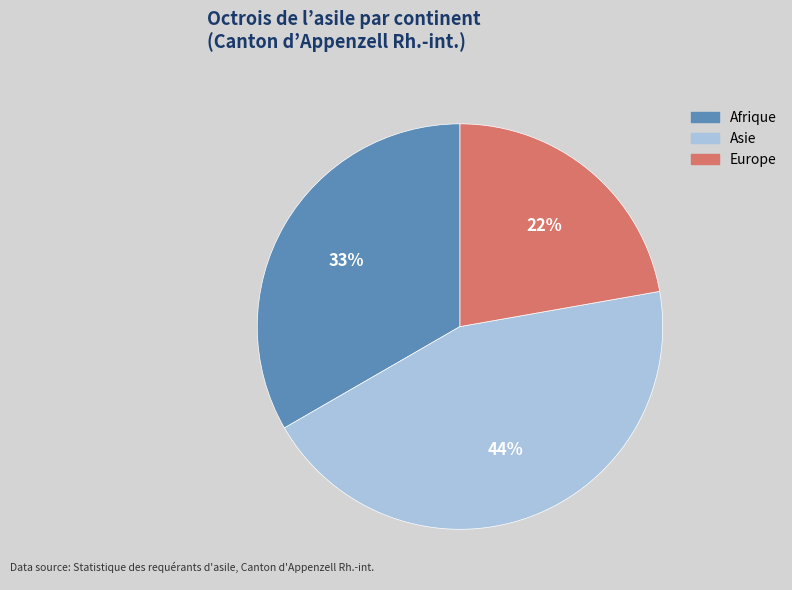

What is the ratio of the value at Europe to the value at Asie?

0.5